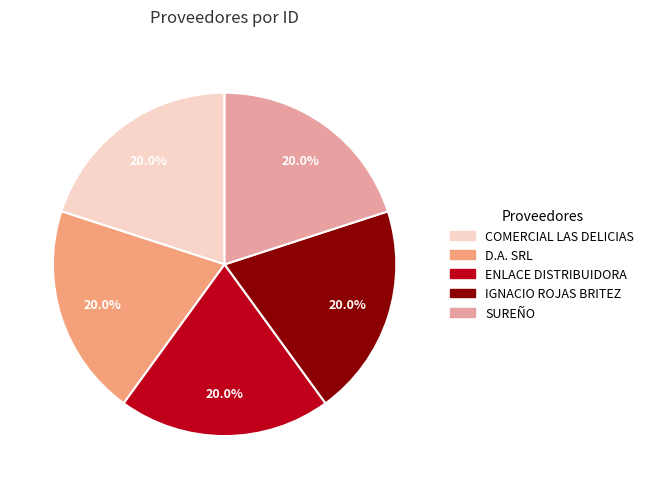

How many slices are in this pie chart?

5